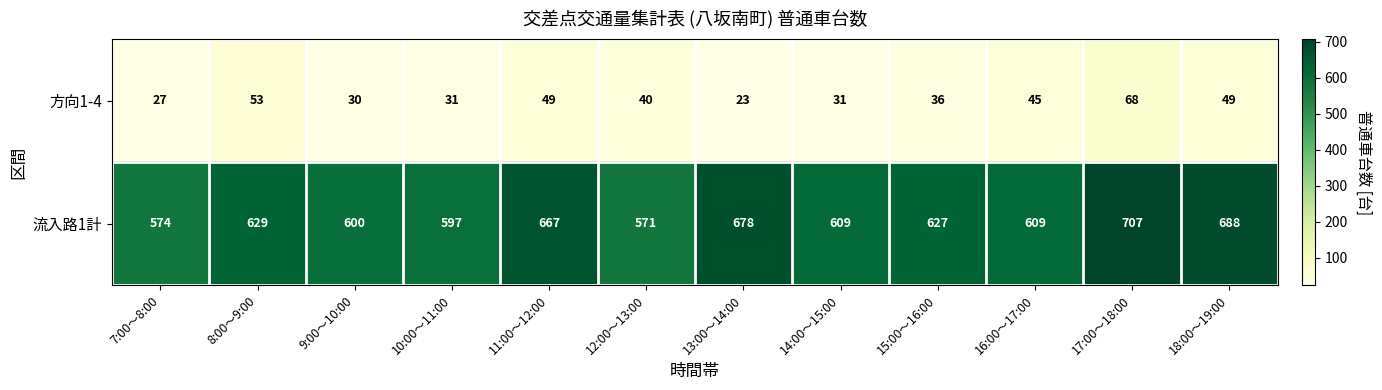

Reading left to right, transcribe all the data shown in this chart.

方向1-4: 27	53	30	31	49	40	23	31	36	45	68	49
流入路1計: 574	629	600	597	667	571	678	609	627	609	707	688